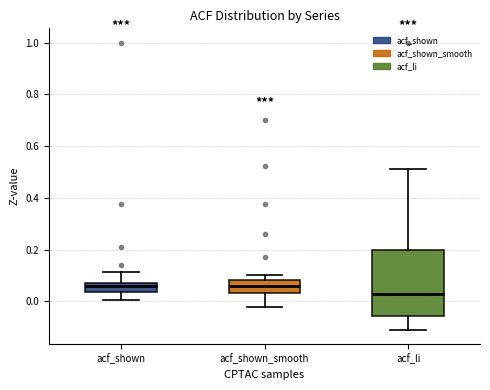

Reading left to right, transcribe this box plot: for each box, give where its median line is, the range the box spans, and where its two whiskers end, as read against the y-axis. The values are not printed on the chart, so give them approximately, as read against the axis.

acf_shown: median 0.06 (just below the box's upper edge), box 0.04 to 0.06, whiskers 0.00 to 0.12
acf_shown_smooth: median 0.06, box 0.04 to 0.08, whiskers -0.02 to 0.10
acf_li: median 0.02, box -0.06 to 0.20, whiskers -0.10 to 0.52